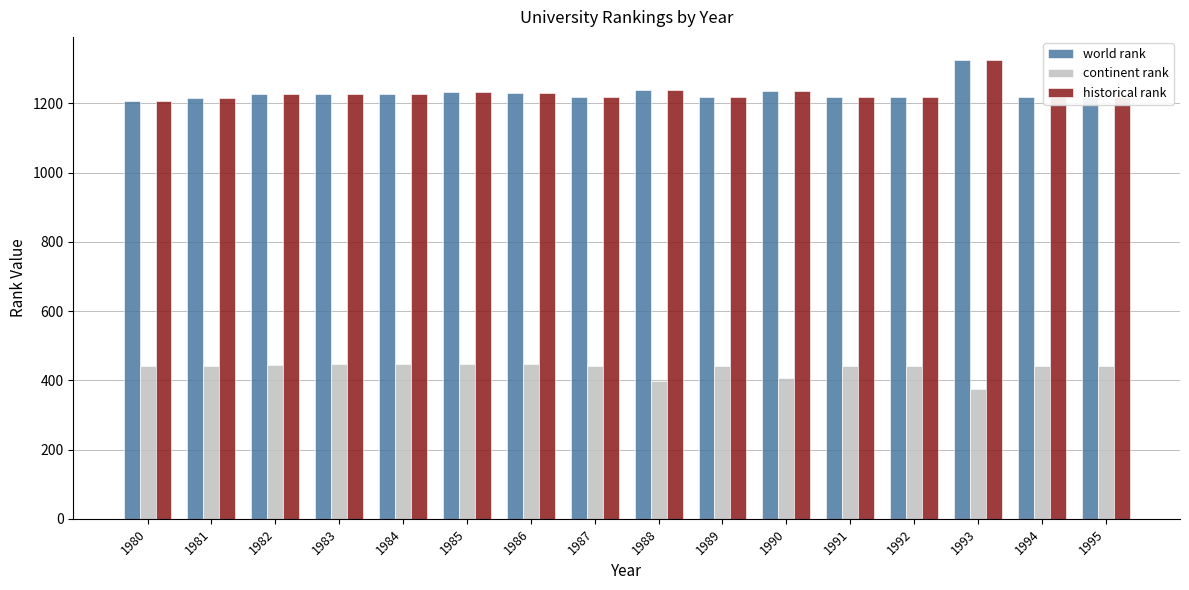

What is the value of the world rank bar at the 6th from the left?

1233